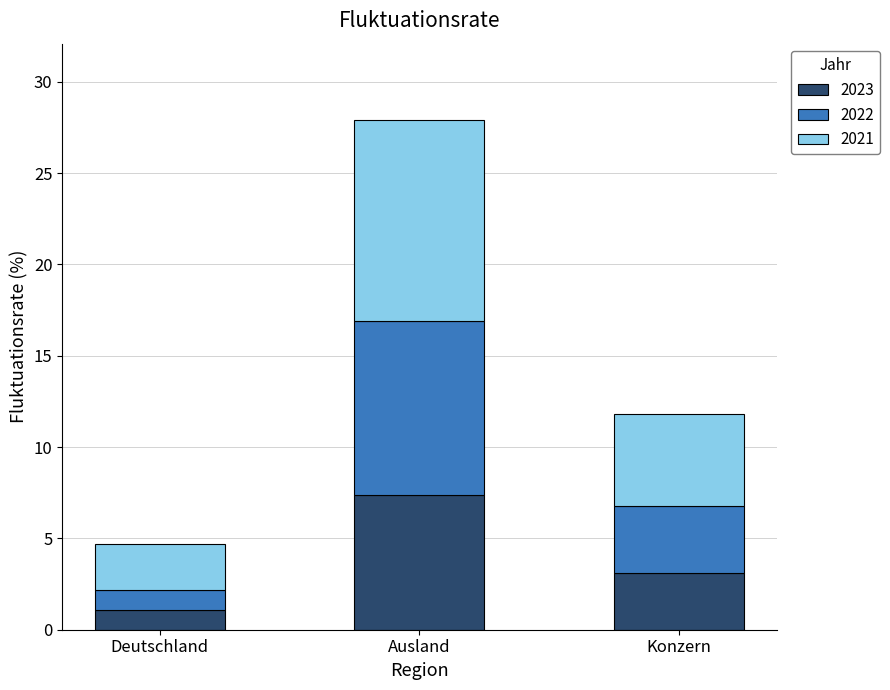

What is the total value across all series at Ausland?

27.9